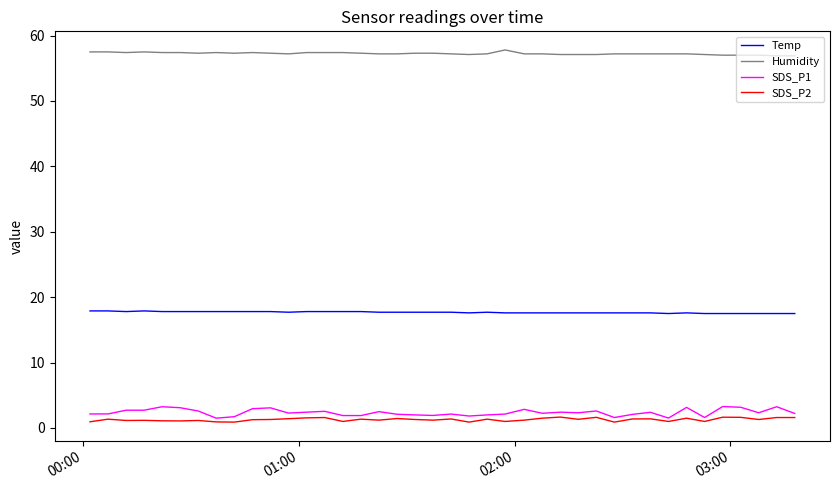

Which series has the largest range (max minus min)?

SDS_P1